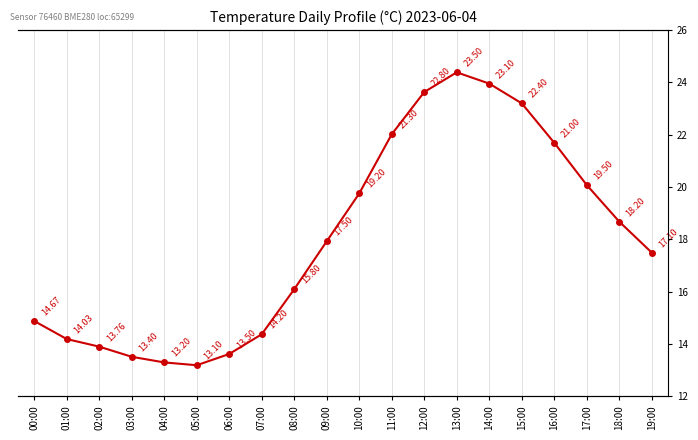

How many lines are shown in the chart?

1